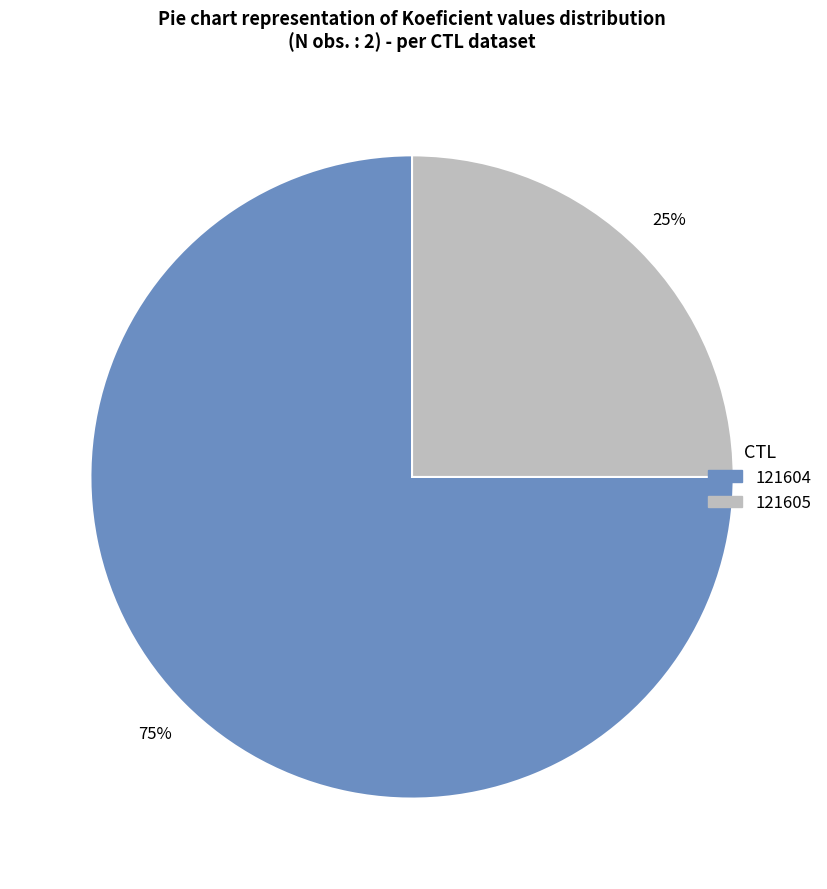

To the nearest percent, what is the average slice percentage?

50%